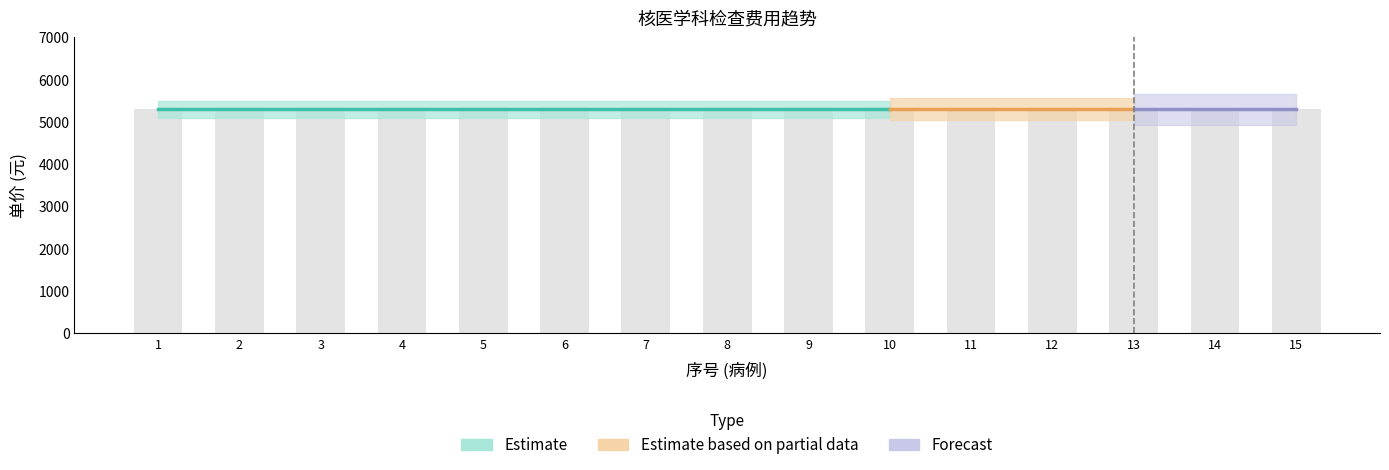

List the labels in order of 序号 value, smallest first.

1, 2, 3, 4, 5, 6, 7, 8, 9, 10, 11, 12, 13, 14, 15